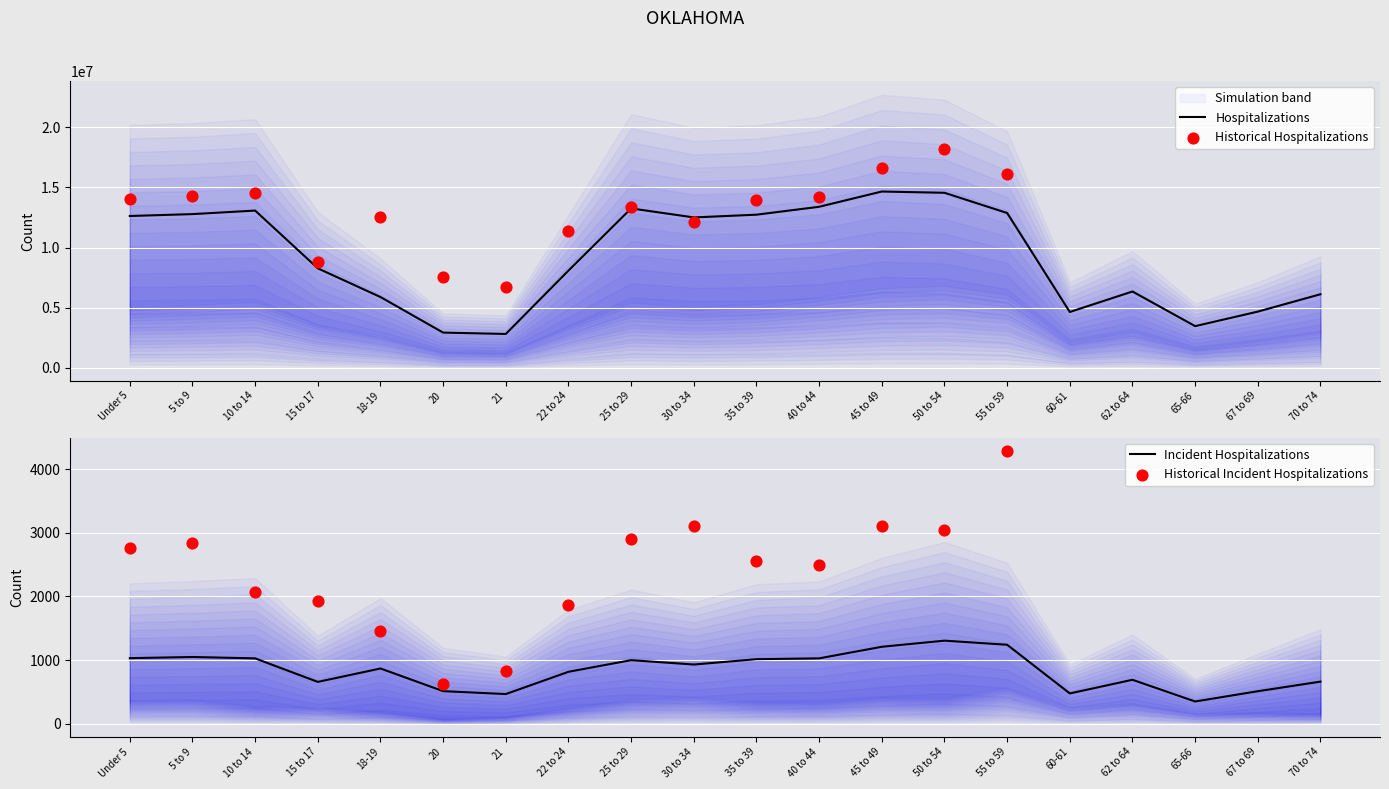

At which label is Hospitalizations closest to 8735896?

15 to 17